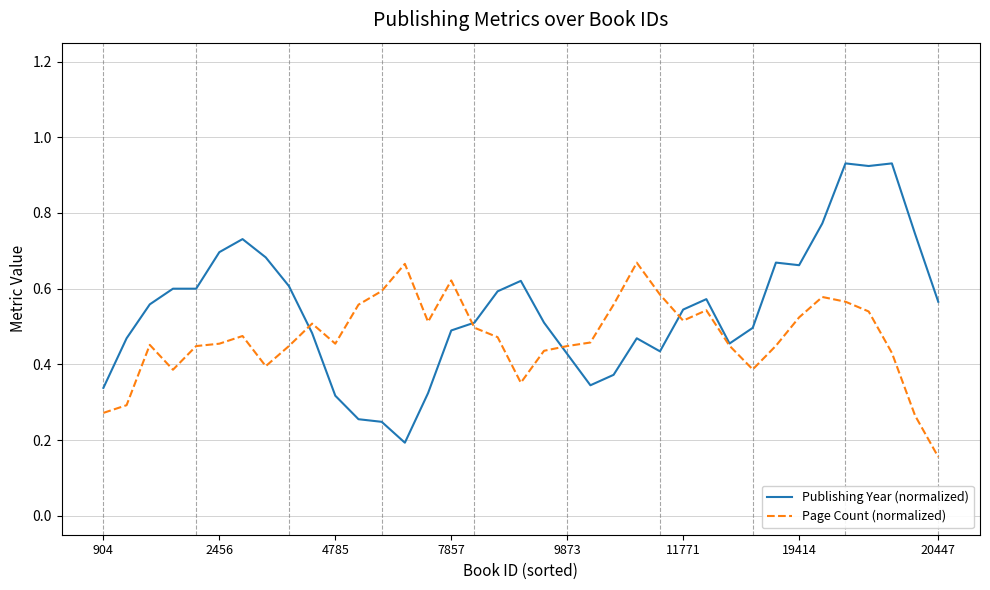

List the series in order of their peak value, highest first.

Publishing Year (normalized), Page Count (normalized)